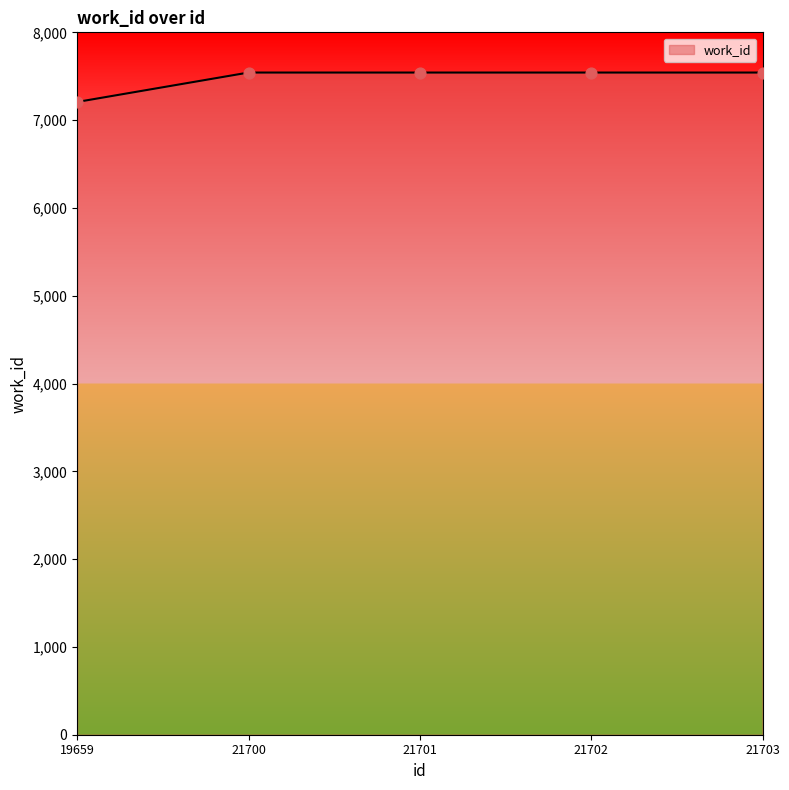

Which has a higher value, 19659 or 21703?

21703